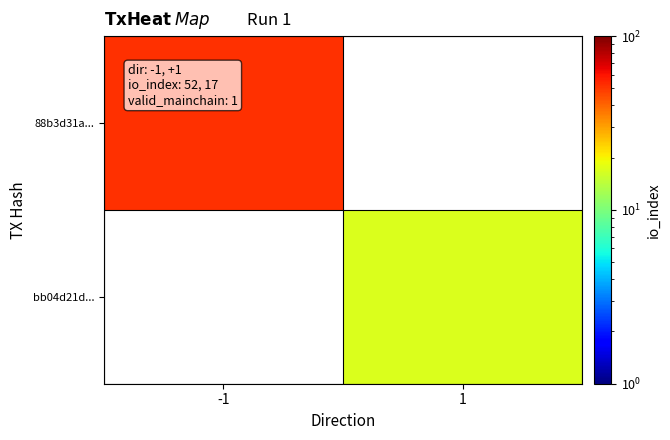

Count the number of categories in the chart.

2